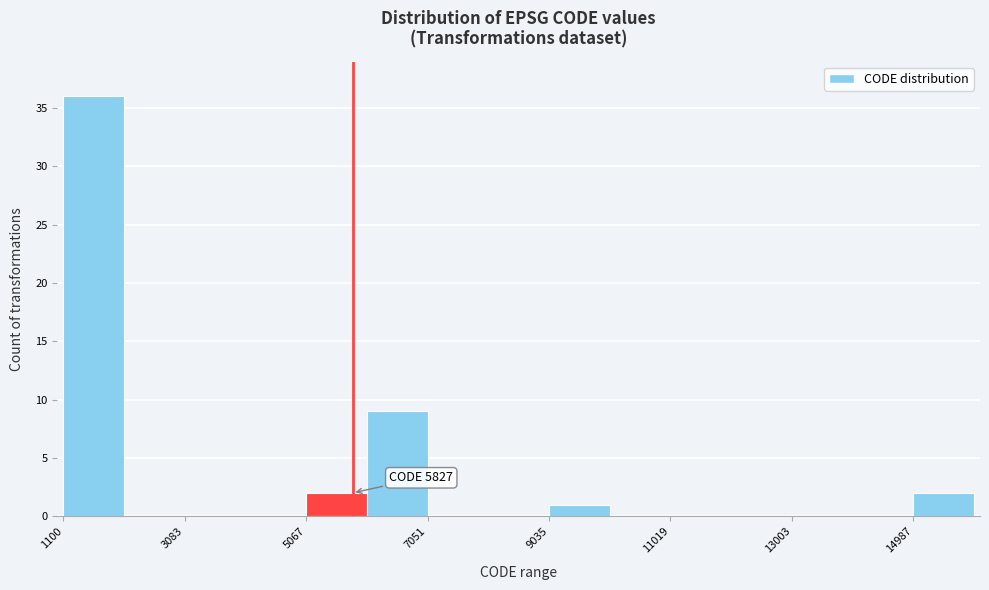

Over which range of the x-axis is the bar tallest?

1200 to 2000